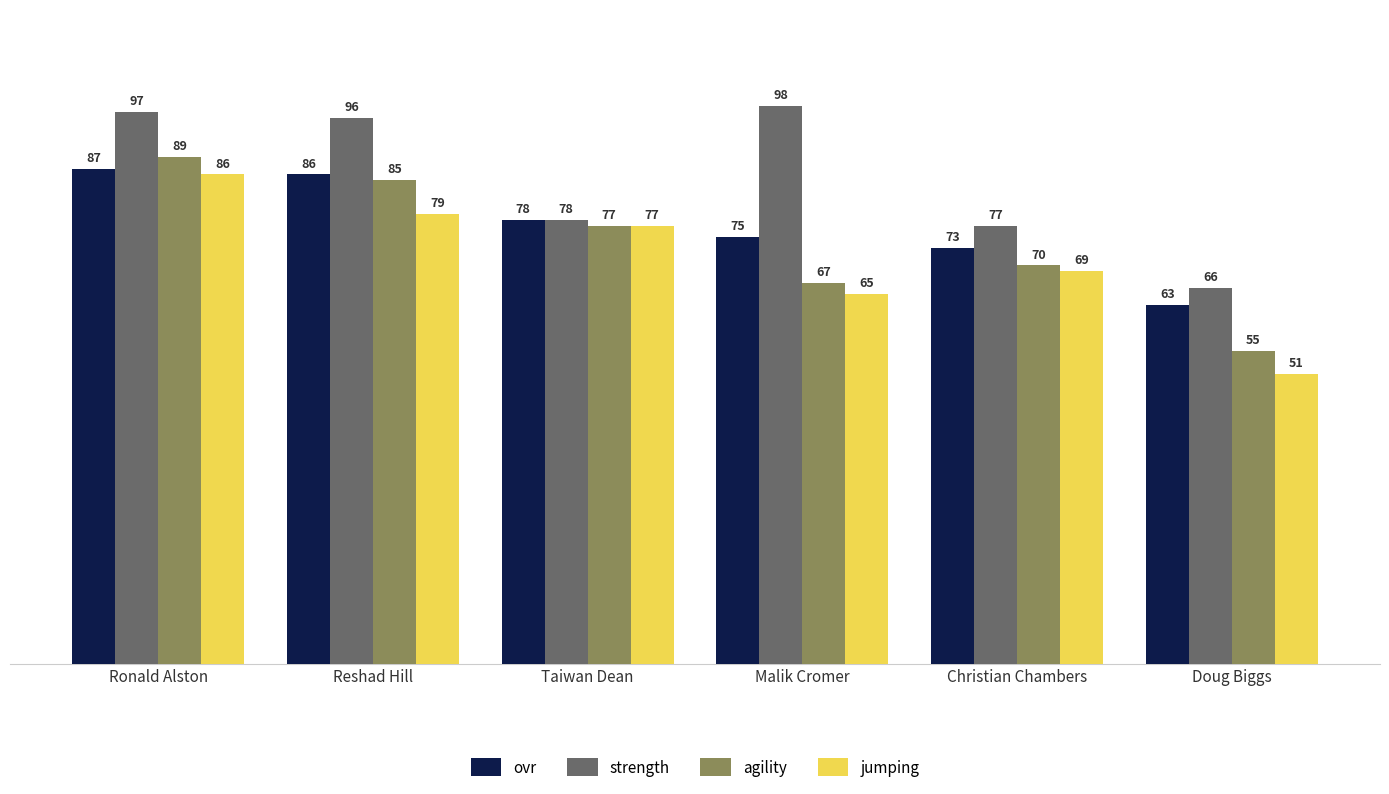

Which series changed the most between Ronald Alston and Doug Biggs?

jumping